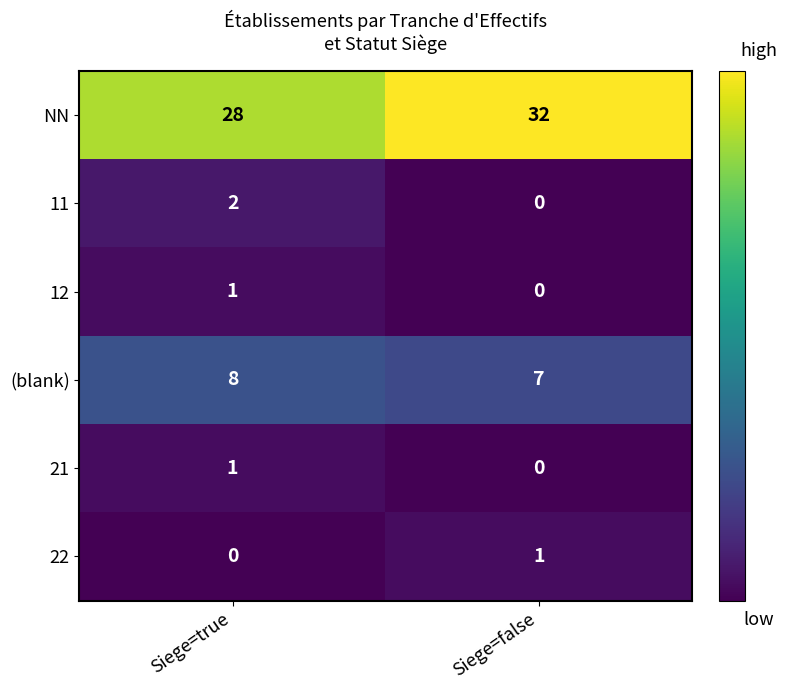

What is the total value across all series at Siege=true?

40